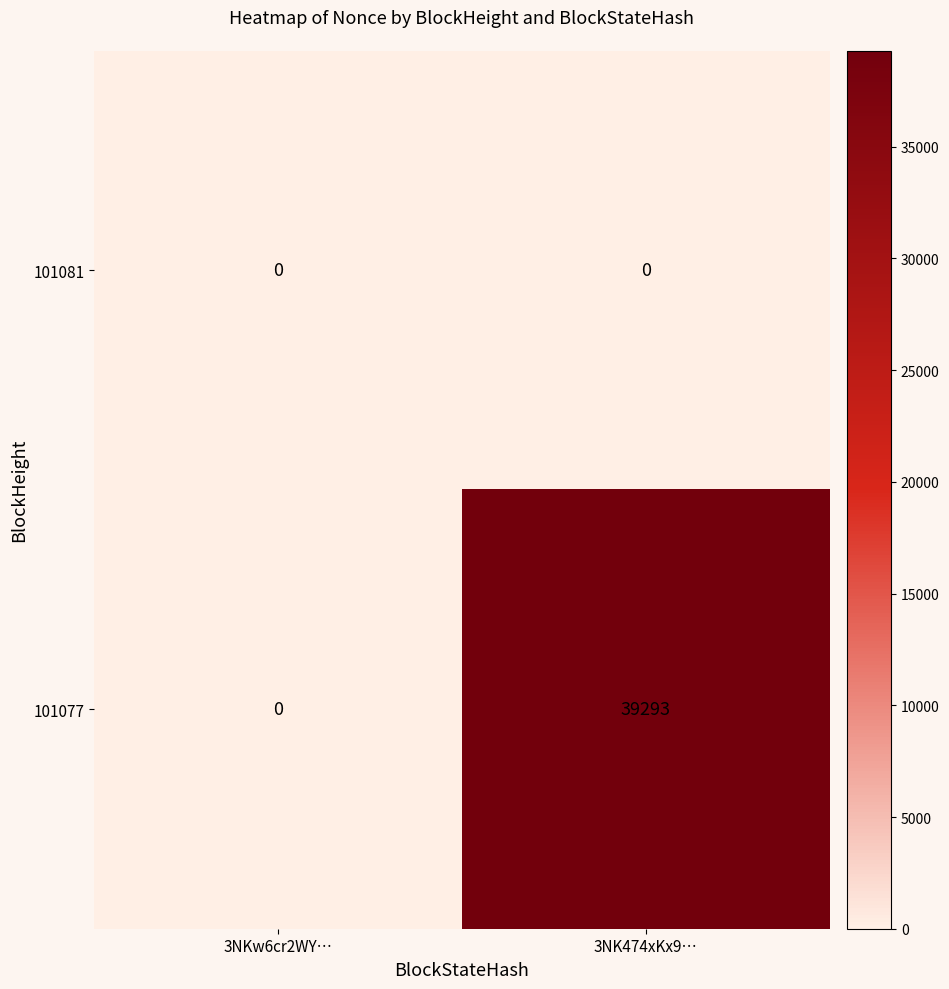

At 3NK474xKx9…, list the series in order from largest to smallest.

101077, 101081